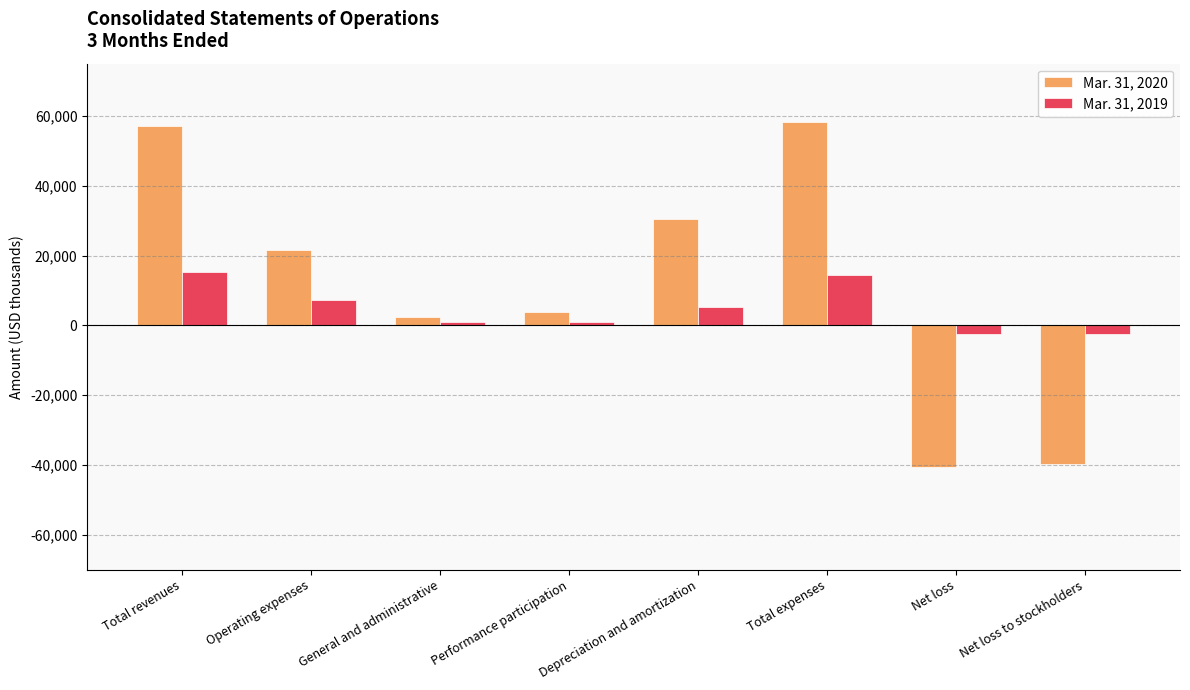

What is the total value across all series at Depreciation and amortization?

35901